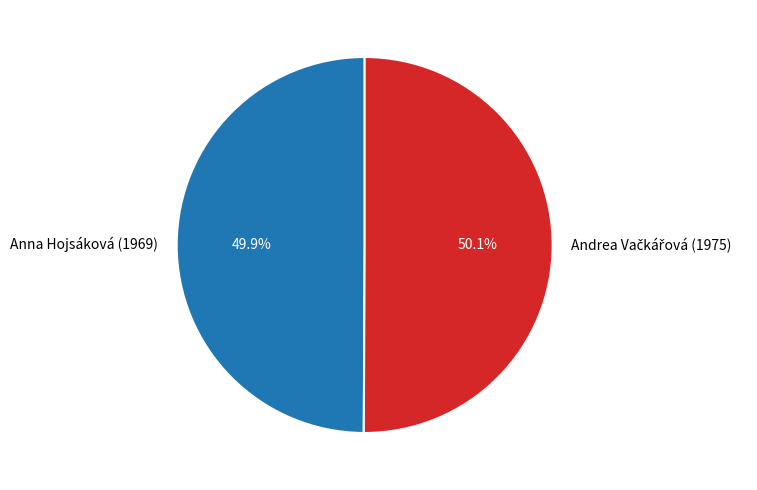

Does any single category account for the majority?

Yes